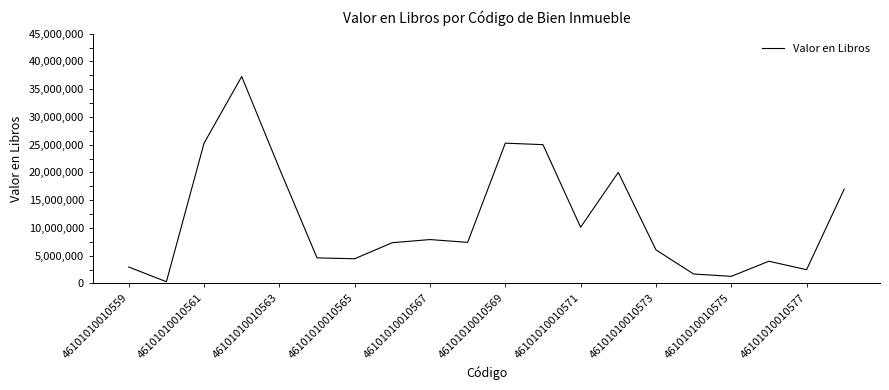

What is the greatest value displayed?

37271246.0